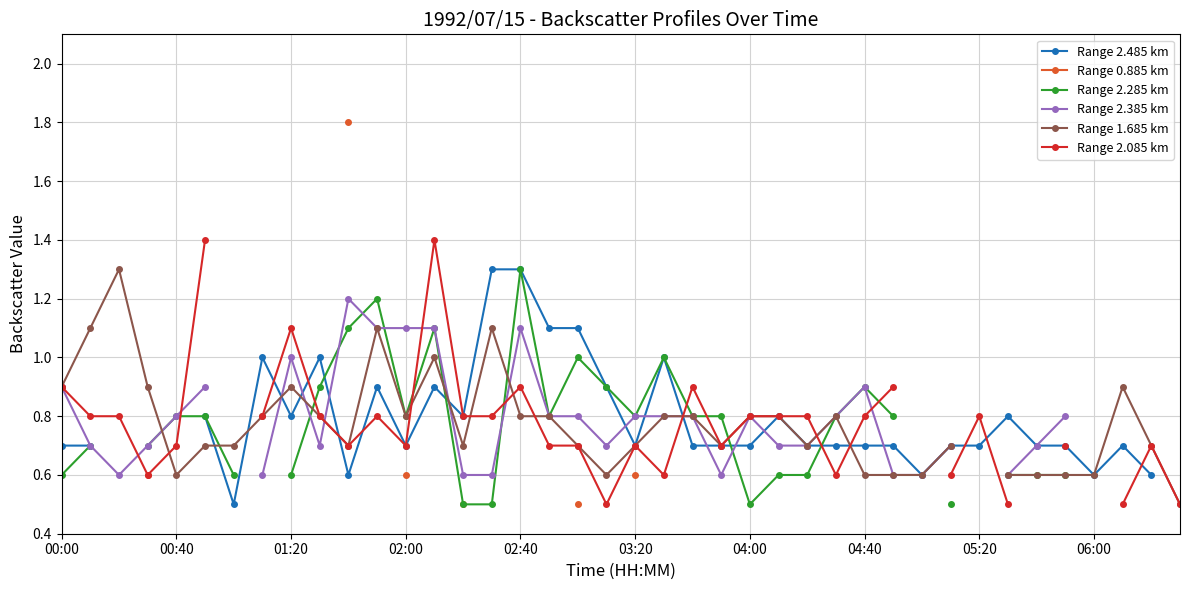

What are all the series names shown in the legend?

Range 2.485 km, Range 0.885 km, Range 2.285 km, Range 2.385 km, Range 1.685 km, Range 2.085 km